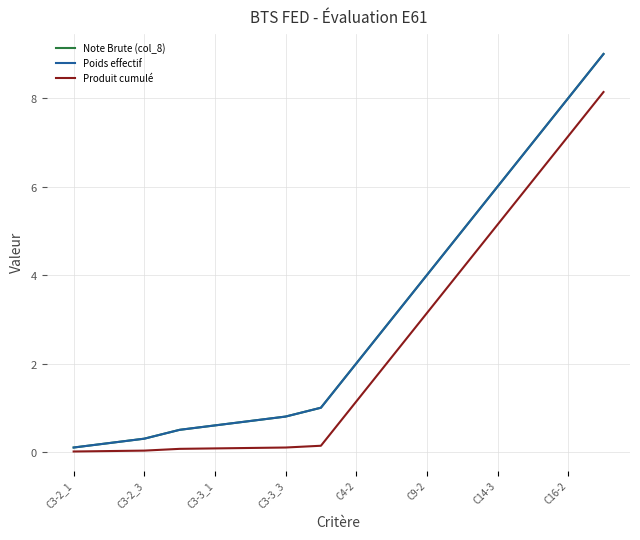

True or false: Poids effectif and Produit cumulé intersect in this chart.

False